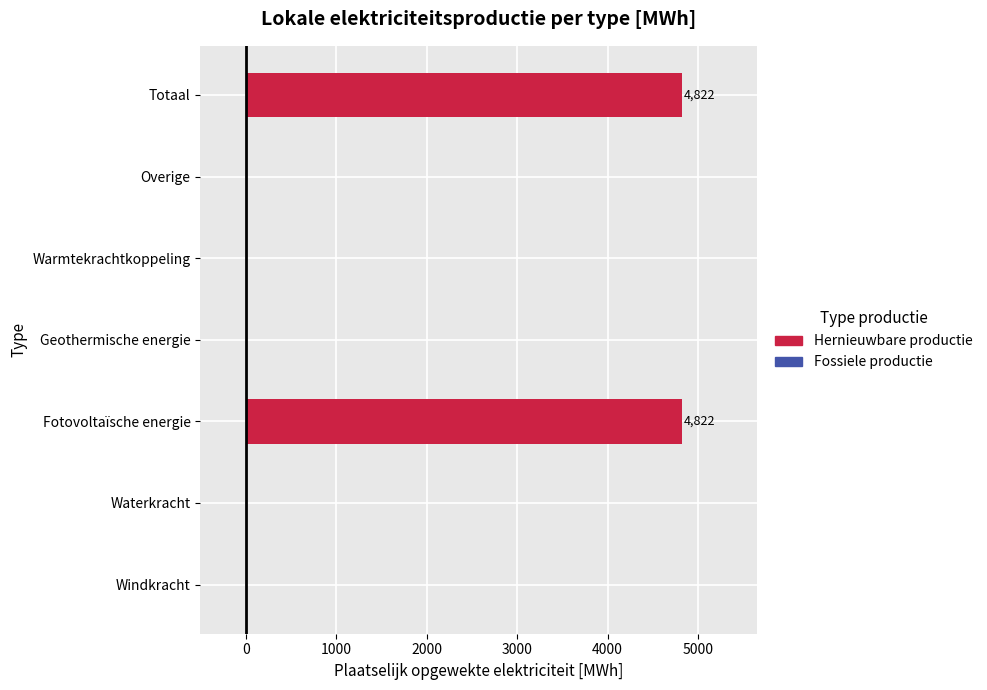

What is the change in value from Geothermische energie to Totaal?

+4822.3